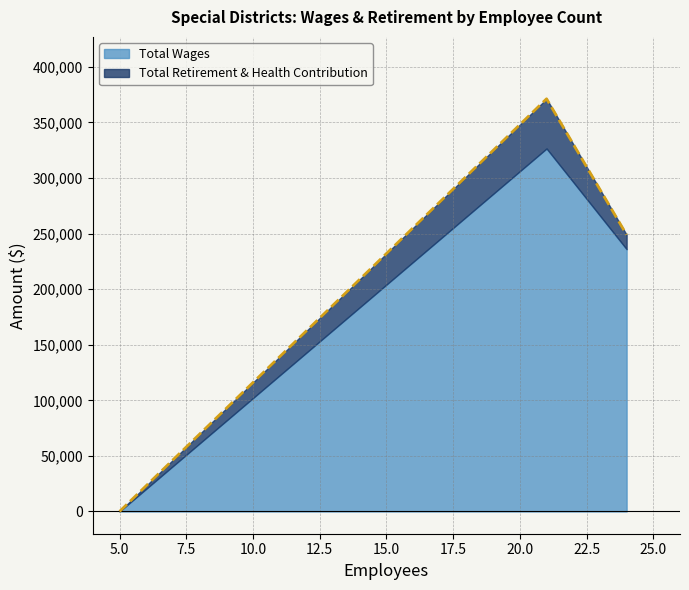

How many interior local peaks (higher than both neighbors) does the data have?

1